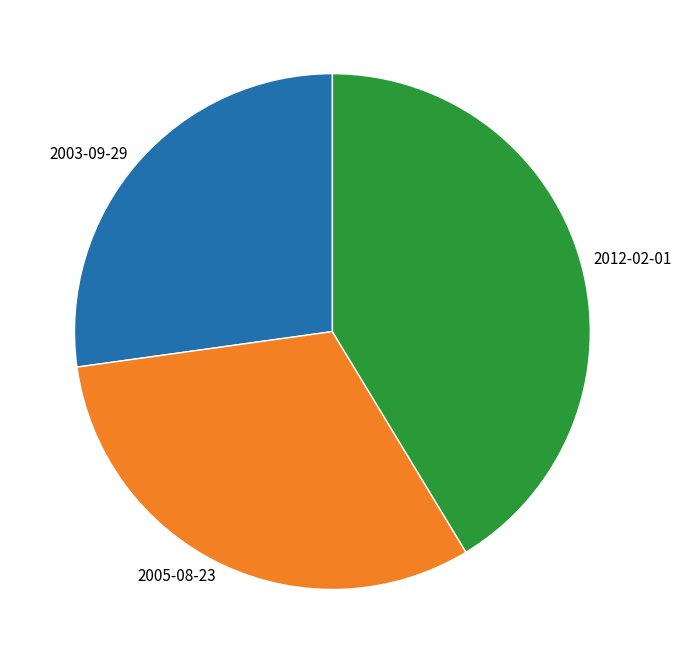

How many slices are in this pie chart?

3